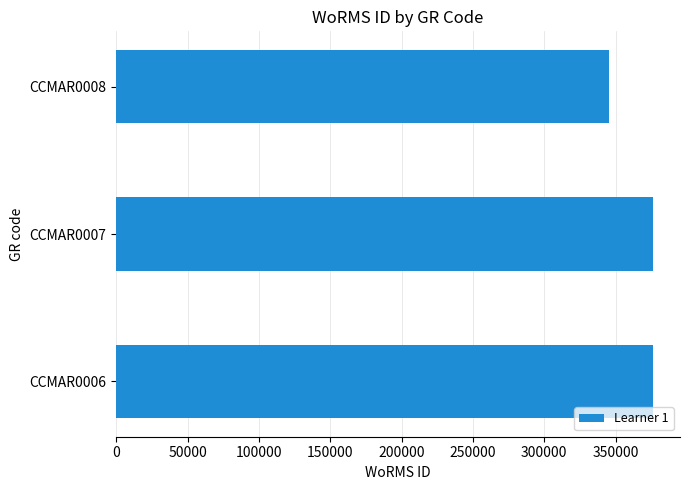

What is the change in value from CCMAR0007 to CCMAR0008?

-30423